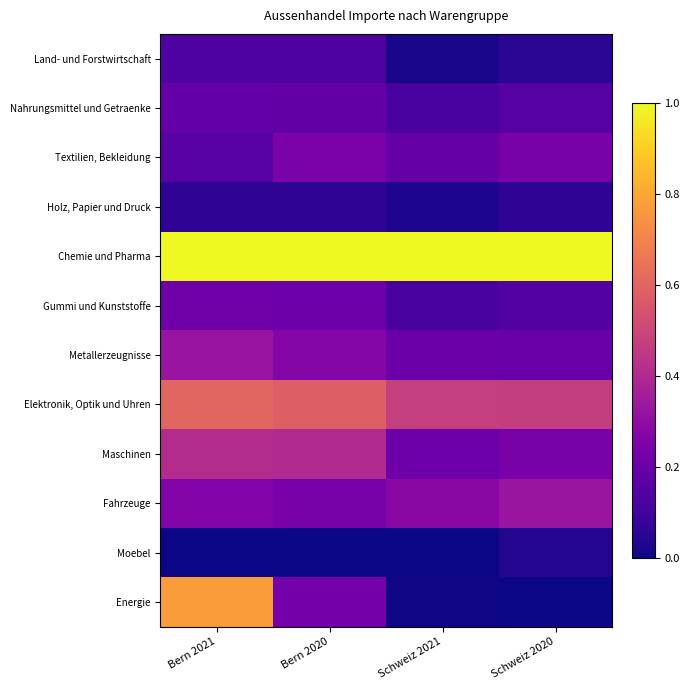

Reading right to left, what are all the values shown in this chart?

Land- und Forstwirtschaft: Schweiz 2020=0.1	Schweiz 2021=0.0	Bern 2020=0.1	Bern 2021=0.1
Nahrungsmittel und Getraenke: Schweiz 2020=0.2	Schweiz 2021=0.1	Bern 2020=0.2	Bern 2021=0.2
Textilien, Bekleidung: Schweiz 2020=0.2	Schweiz 2021=0.2	Bern 2020=0.2	Bern 2021=0.2
Holz, Papier und Druck: Schweiz 2020=0.1	Schweiz 2021=0.0	Bern 2020=0.1	Bern 2021=0.1
Chemie und Pharma: Schweiz 2020=1.0	Schweiz 2021=1.0	Bern 2020=1.0	Bern 2021=1.0
Gummi und Kunststoffe: Schweiz 2020=0.1	Schweiz 2021=0.1	Bern 2020=0.2	Bern 2021=0.2
Metallerzeugnisse: Schweiz 2020=0.2	Schweiz 2021=0.2	Bern 2020=0.3	Bern 2021=0.3
Elektronik, Optik und Uhren: Schweiz 2020=0.5	Schweiz 2021=0.5	Bern 2020=0.6	Bern 2021=0.6
Maschinen: Schweiz 2020=0.2	Schweiz 2021=0.2	Bern 2020=0.4	Bern 2021=0.4
Fahrzeuge: Schweiz 2020=0.3	Schweiz 2021=0.3	Bern 2020=0.2	Bern 2021=0.3
Moebel: Schweiz 2020=0.0	Schweiz 2021=0.0	Bern 2020=0.0	Bern 2021=0.0
Energie: Schweiz 2020=0.0	Schweiz 2021=0.0	Bern 2020=0.2	Bern 2021=0.8